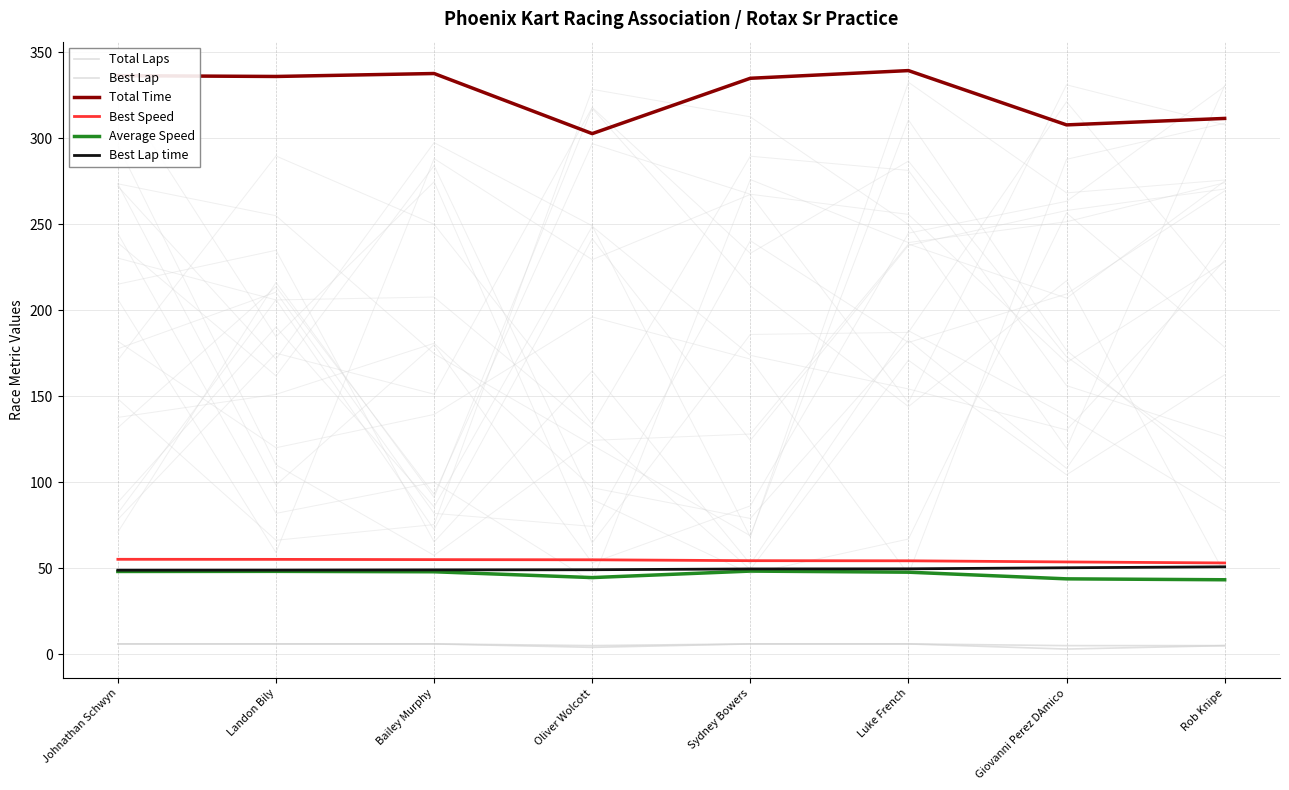

What is the total value across all series at Johnathan Schwyn?

500.8